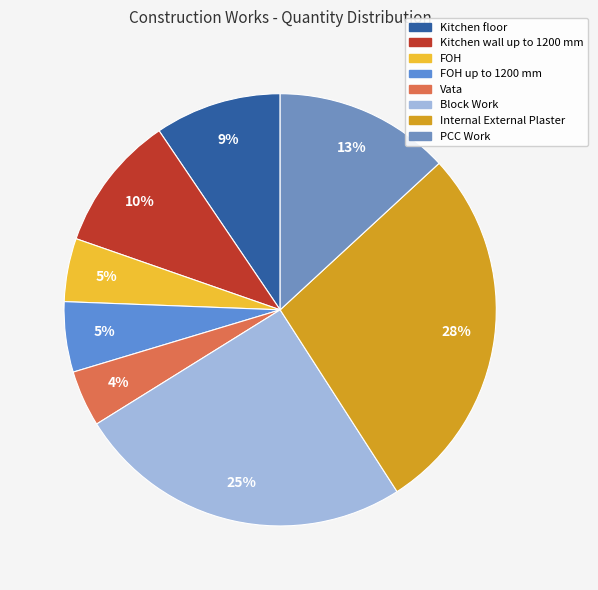

Is there any slice that represents more than half of the pie?

No